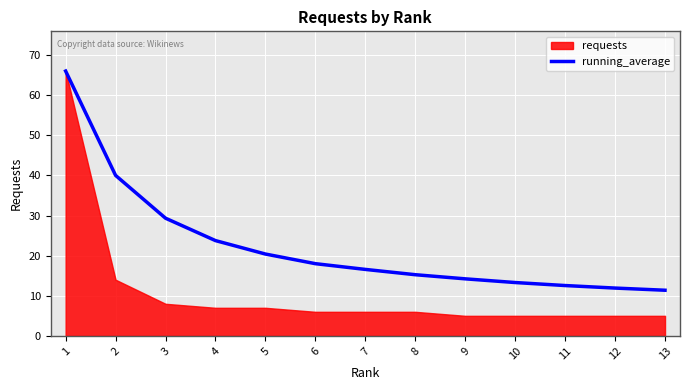

At which category does the chart reach its peak across all series?

1